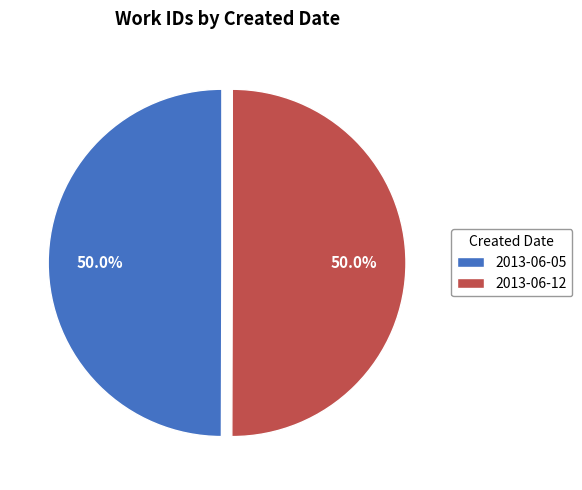

Is the sum of 2013-06-05 and 2013-06-12 greater than half?

Yes